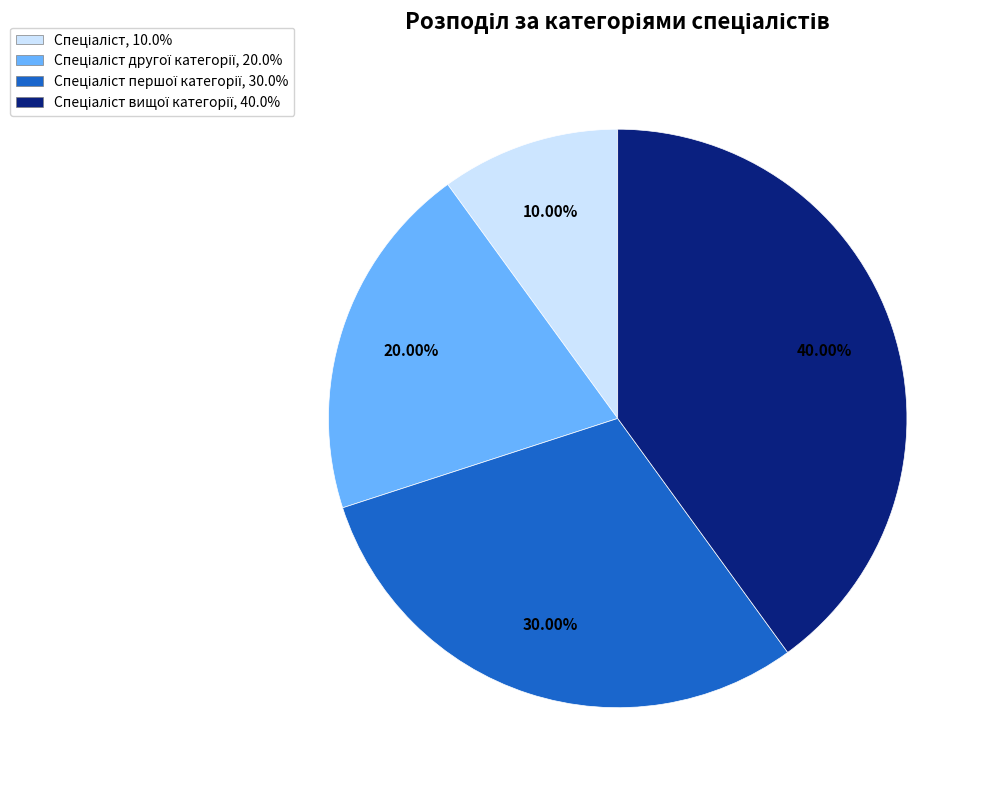

Is there any slice that represents more than half of the pie?

No